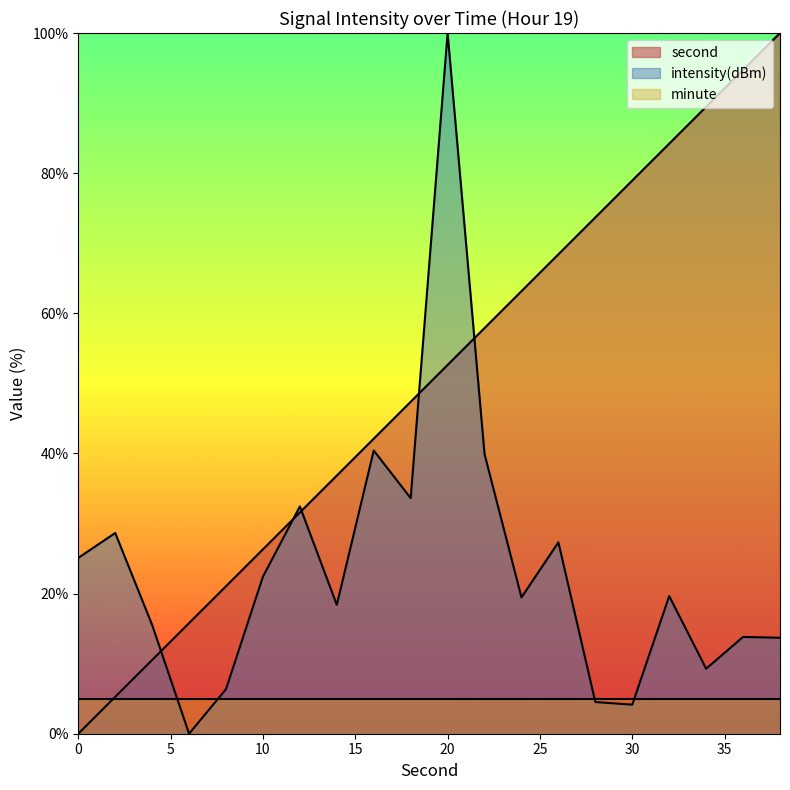

What is the difference between the maximum and minimum values in the intensity series?

100.0